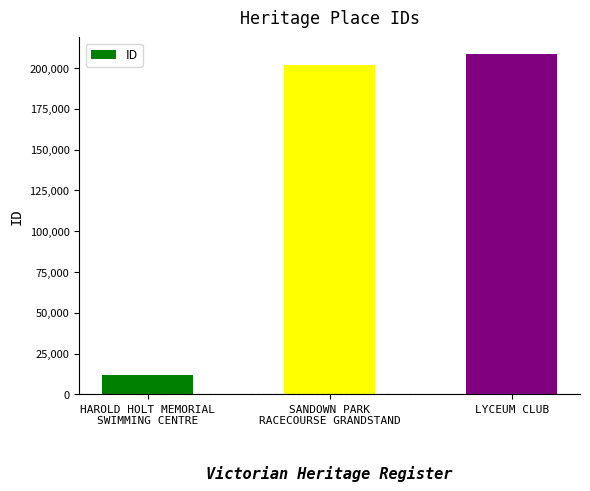

What is the ratio of the value at HAROLD HOLT MEMORIAL
SWIMMING CENTRE to the value at LYCEUM CLUB?

0.1